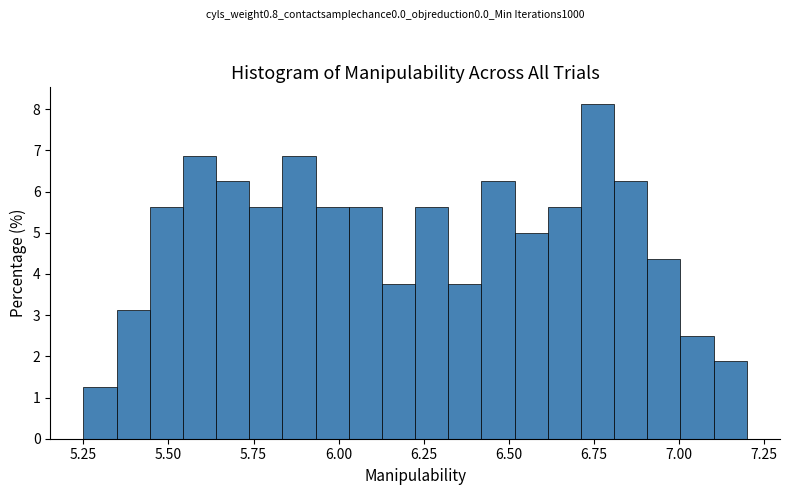

Read against the x-axis, roughly where is the centre of the tallest bar?

6.75